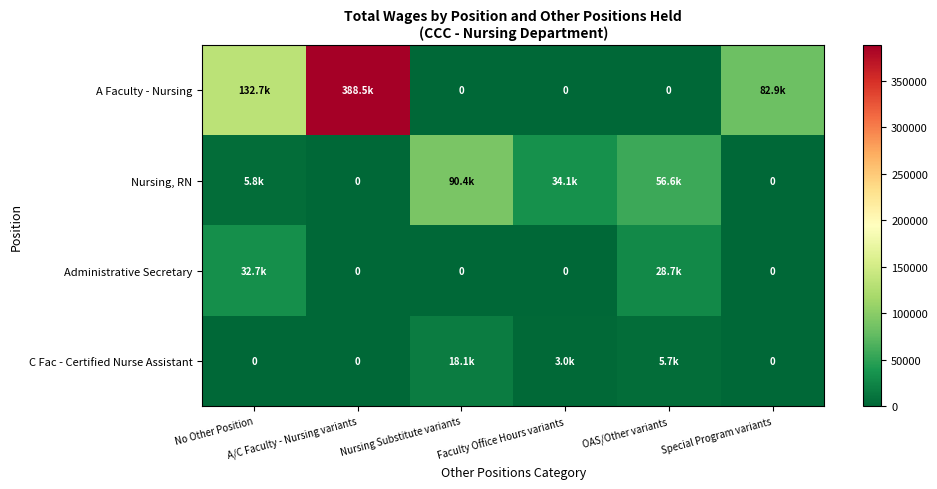

How many values in Administrative Secretary are above zero?

2